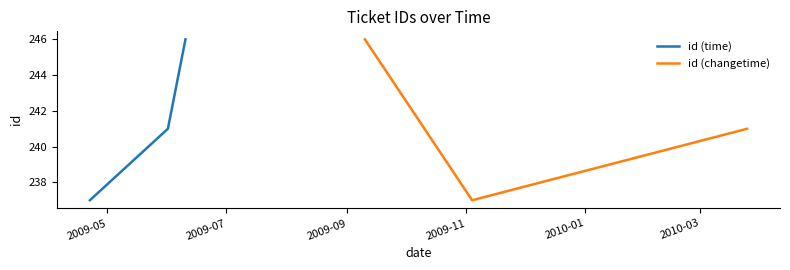

What is the greatest value displayed?

246